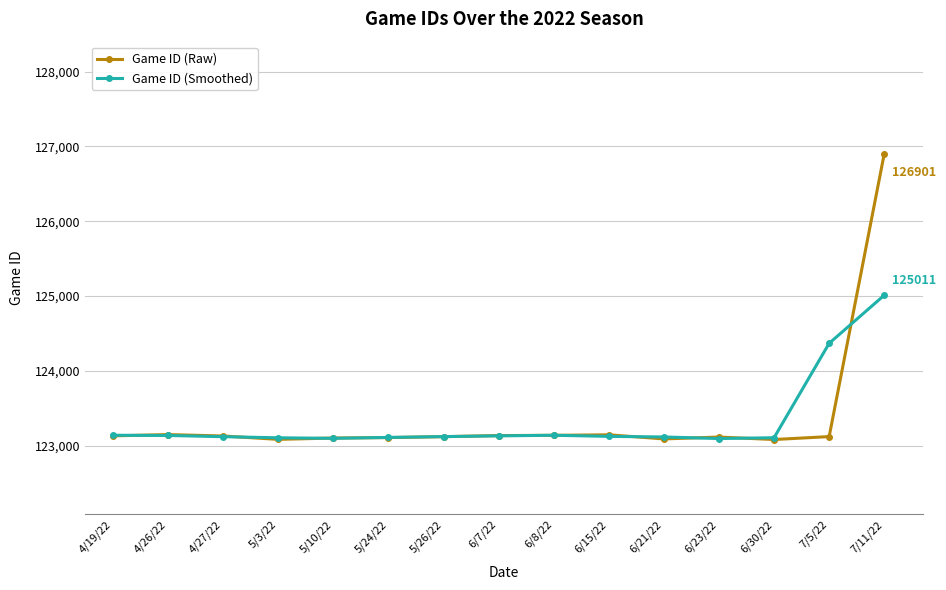

At which label does Game ID (Raw) reach its peak?

7/11/22